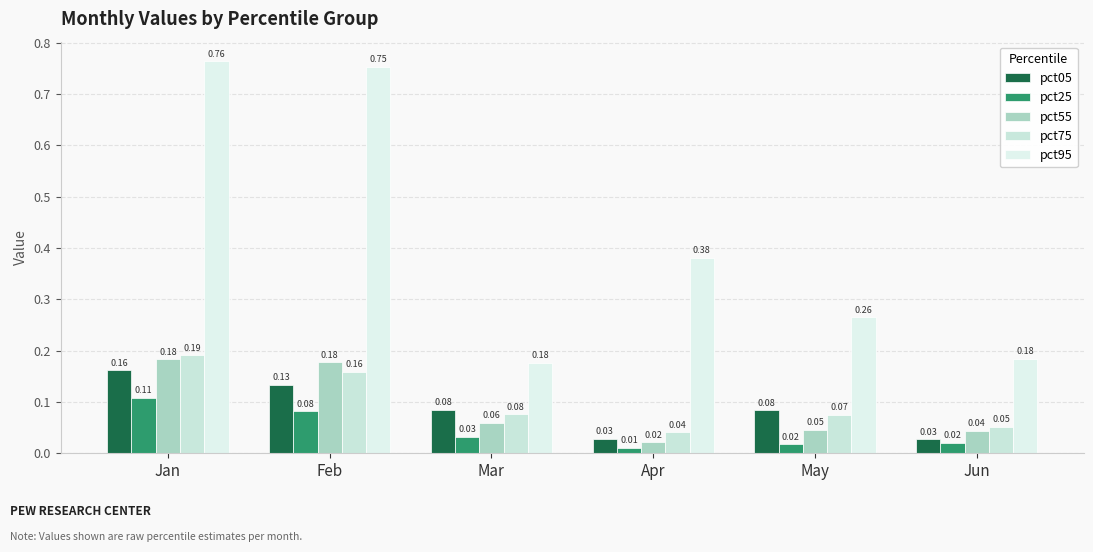

At May, list the series in order from smallest to largest.

pct25, pct55, pct75, pct05, pct95